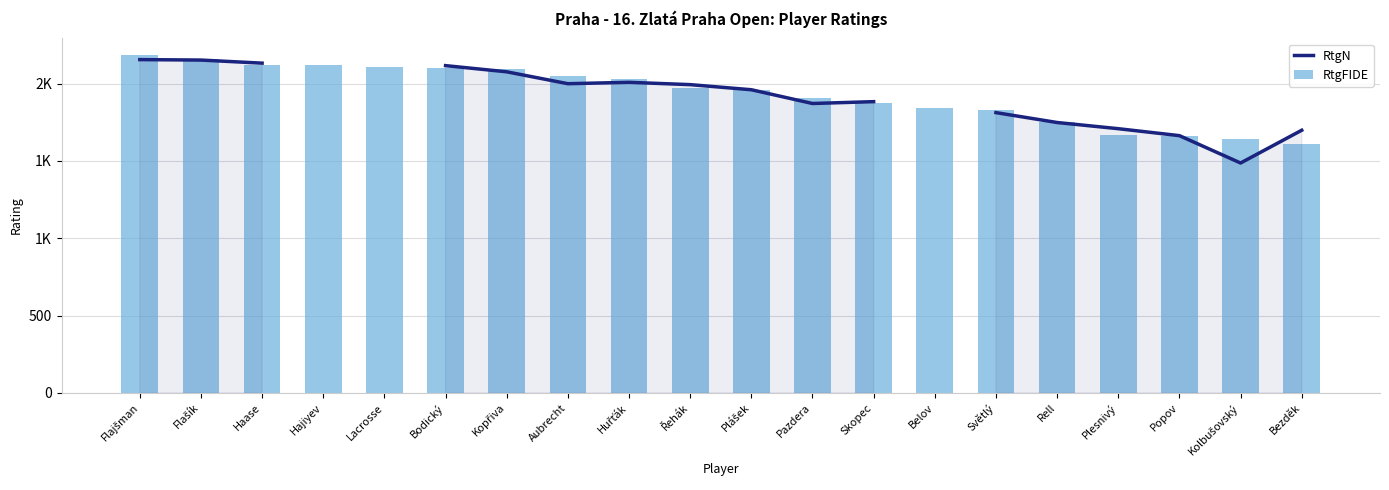

What value does the RtgFIDE series have at Hajiyev?

2118.0